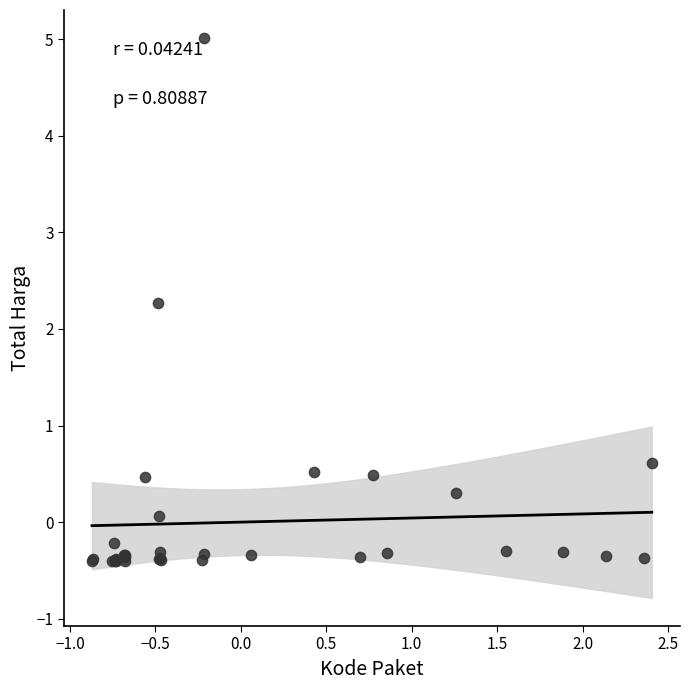

What Y value in the scatter plot is closest to 2?

2.3